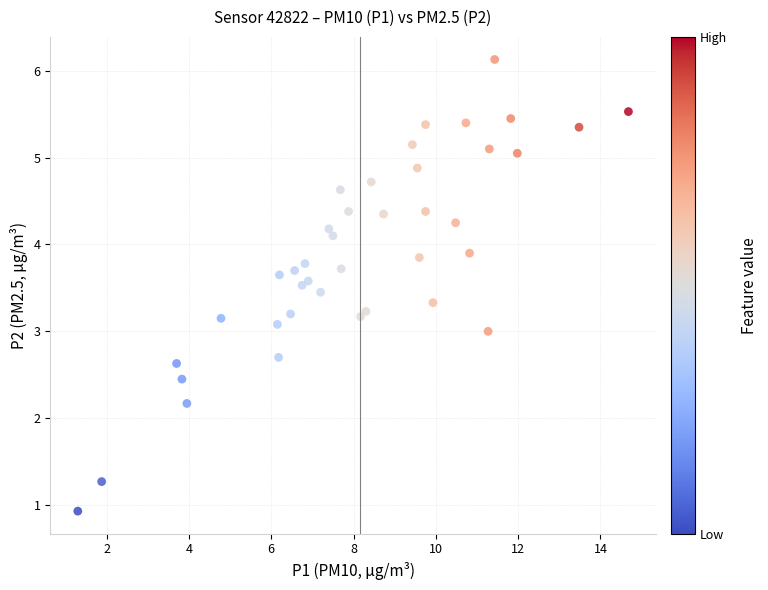

What is the range of Y values (max minus min)?

5.2